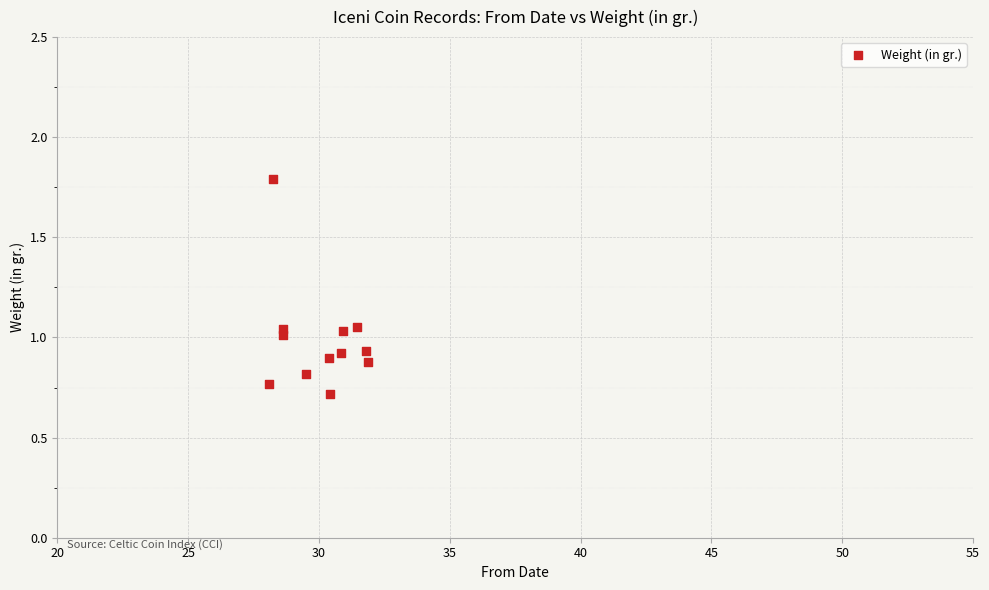

What is the range of X values (max minus min)?

3.8